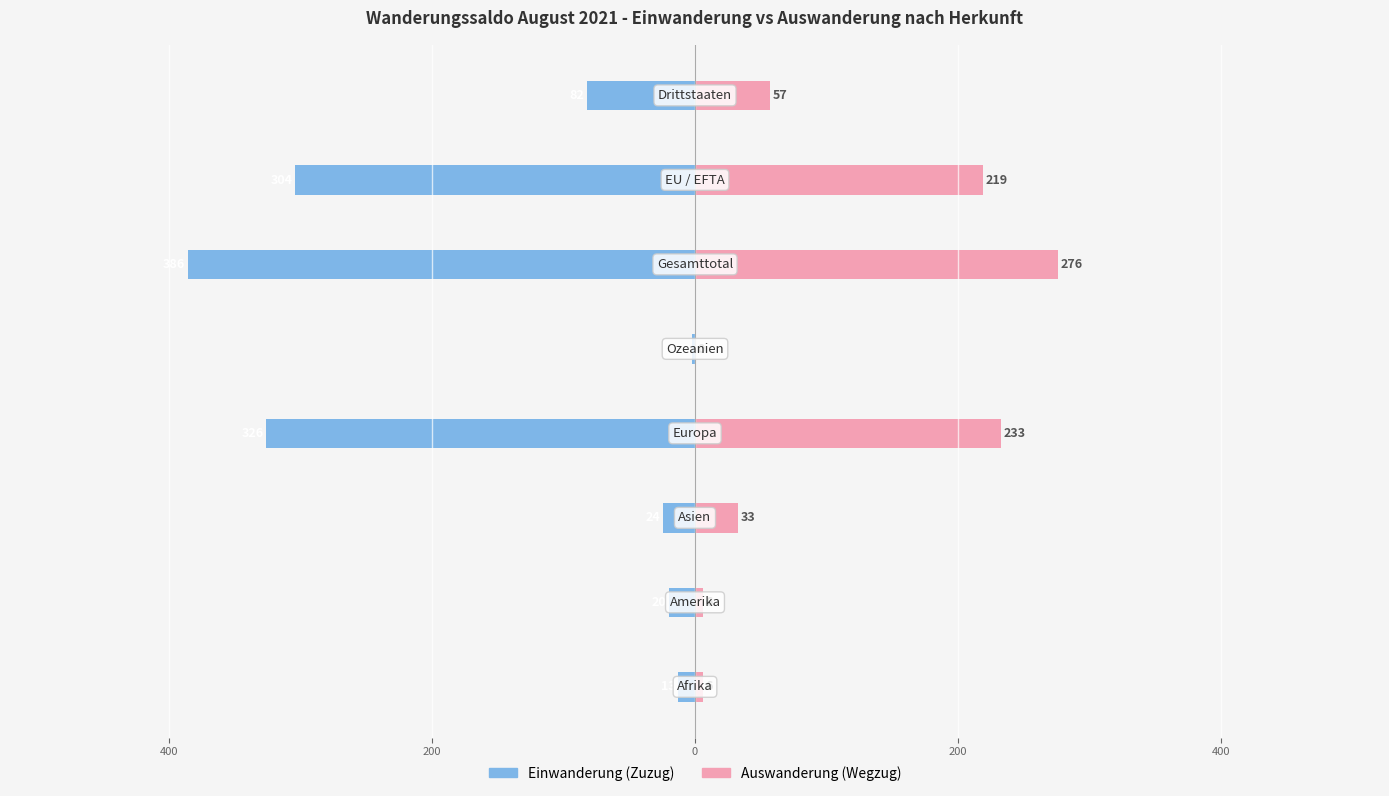

Which series has the widest spread of values?

Einwanderung (Zuzug)